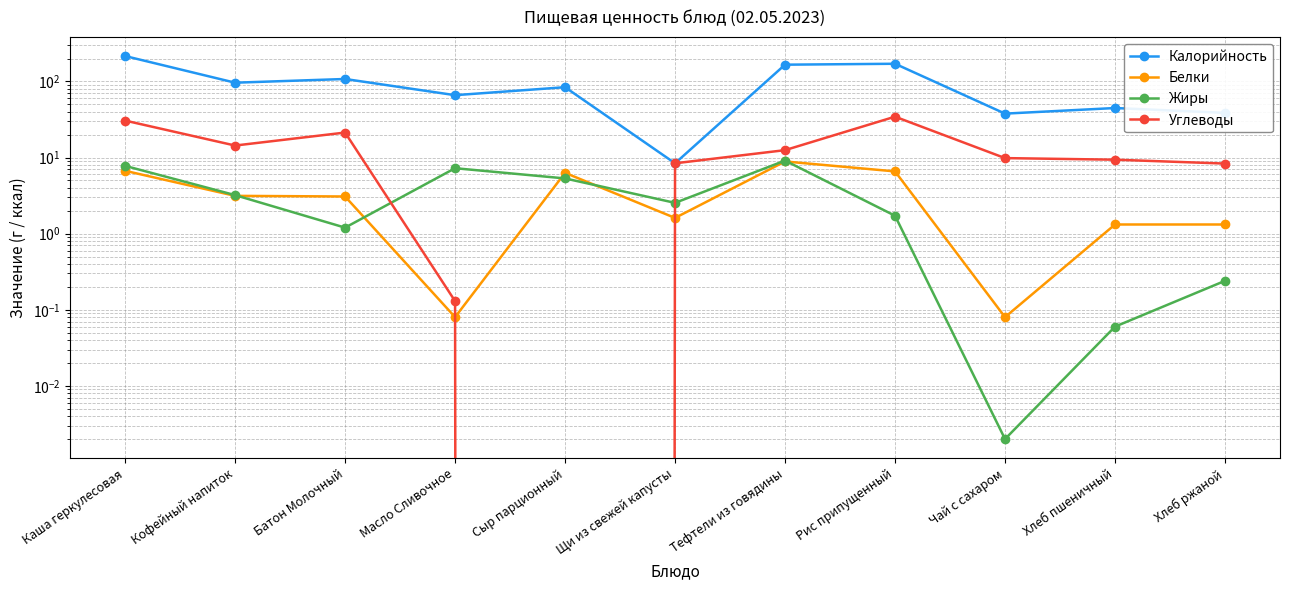

What is the sum of the Белки values at Кофейный напиток and Сыр парционный?

9.4